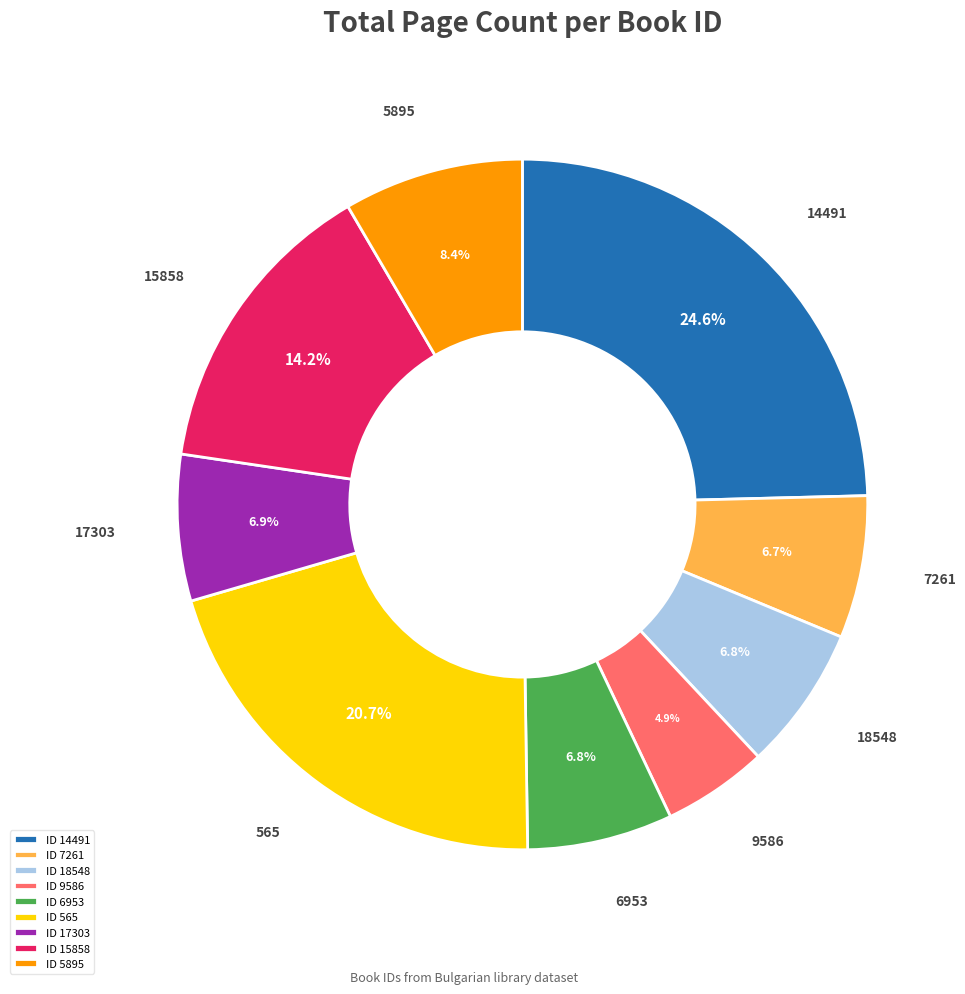

Does any single category account for the majority?

No